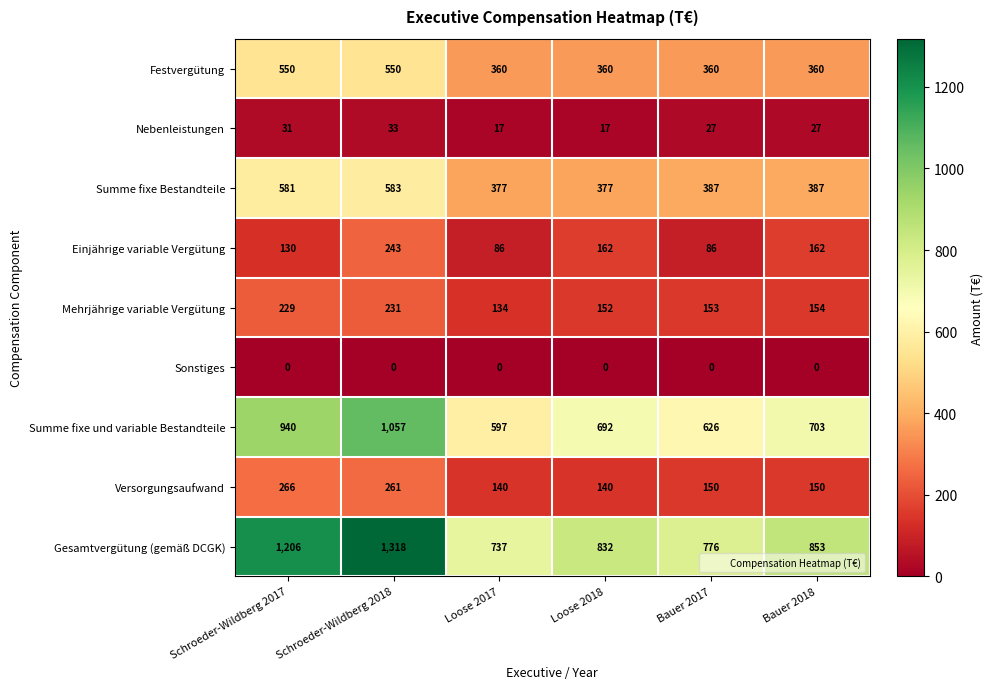

At which label does Versorgungsaufwand first exceed 150?

Schroeder-Wildberg 2017